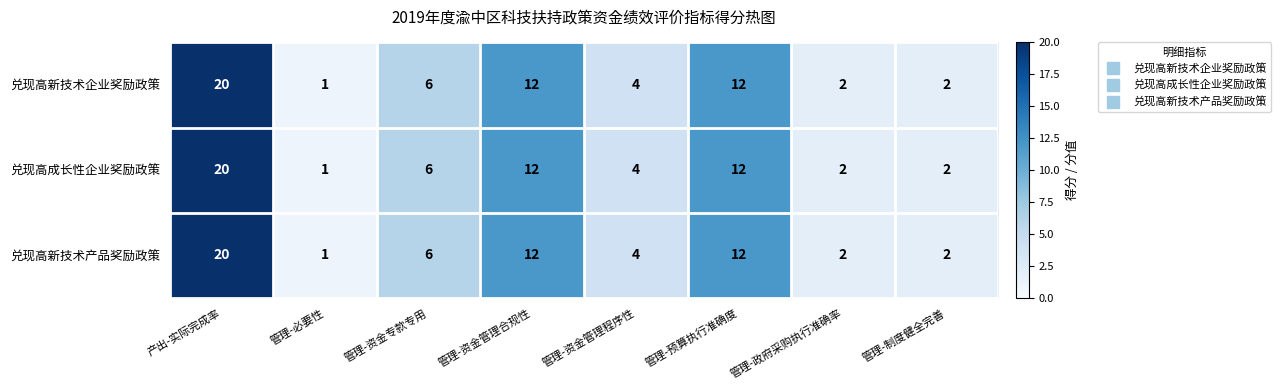

What is the sum of the 兑现高新技术企业奖励政策 values at 管理-预算执行准确度 and 管理-必要性?

13